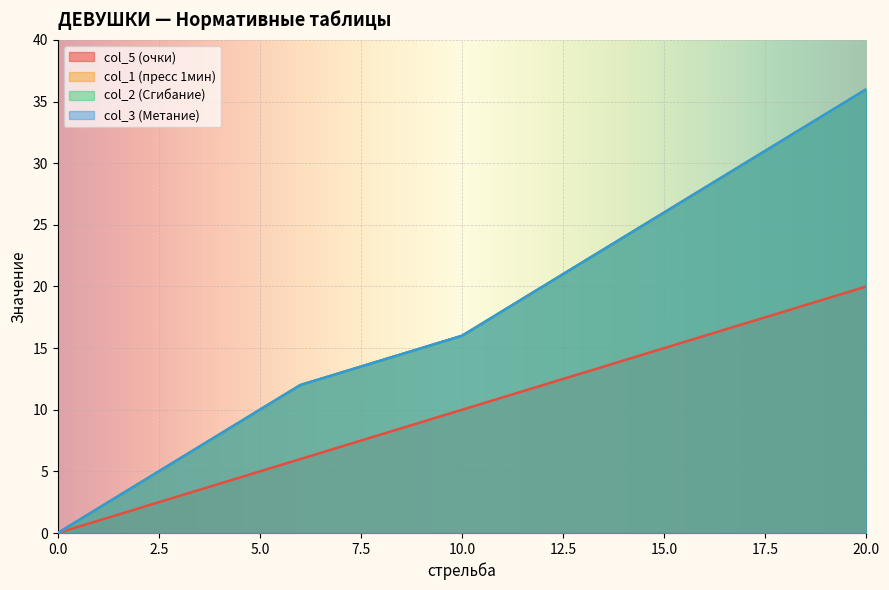

At which label does col_5 (очки) reach its peak?

20.0